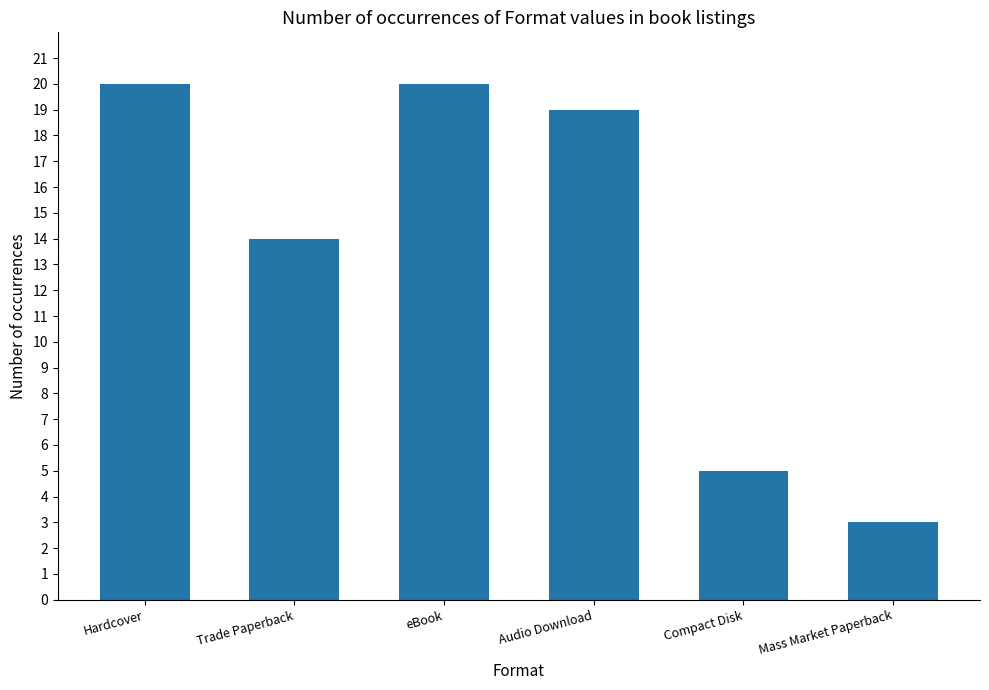

Where is the data nearest to the value 11?

Trade Paperback